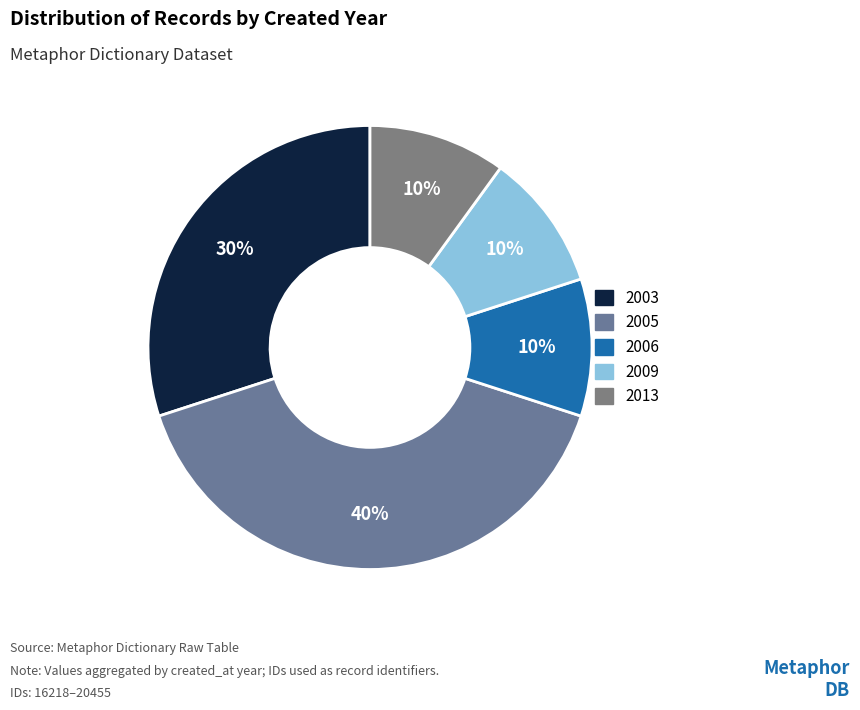

How many segments does this pie chart have?

5